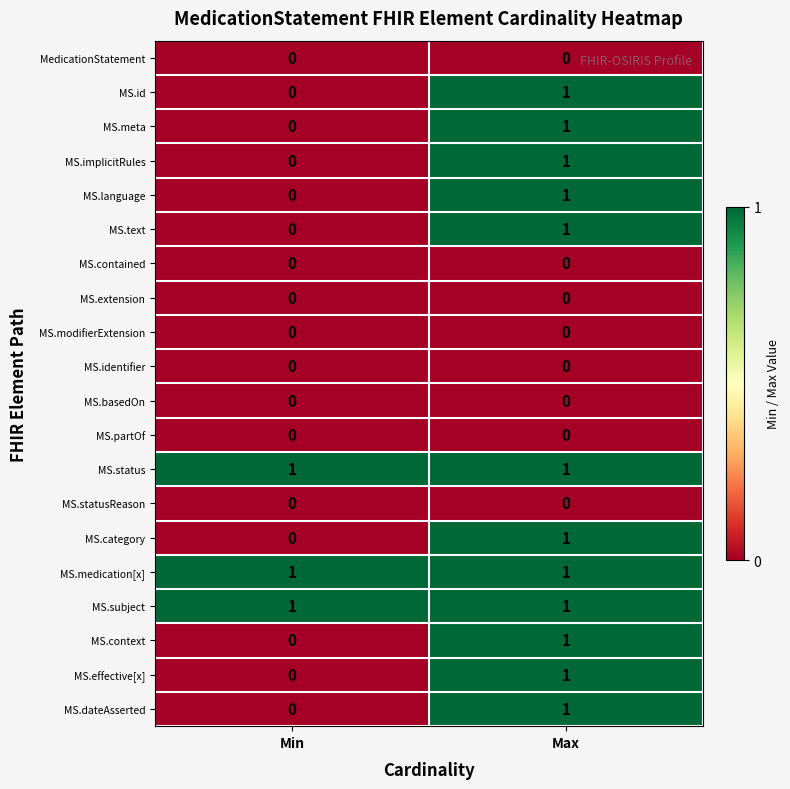

What is the spread (max minus min) of values at Min?

1